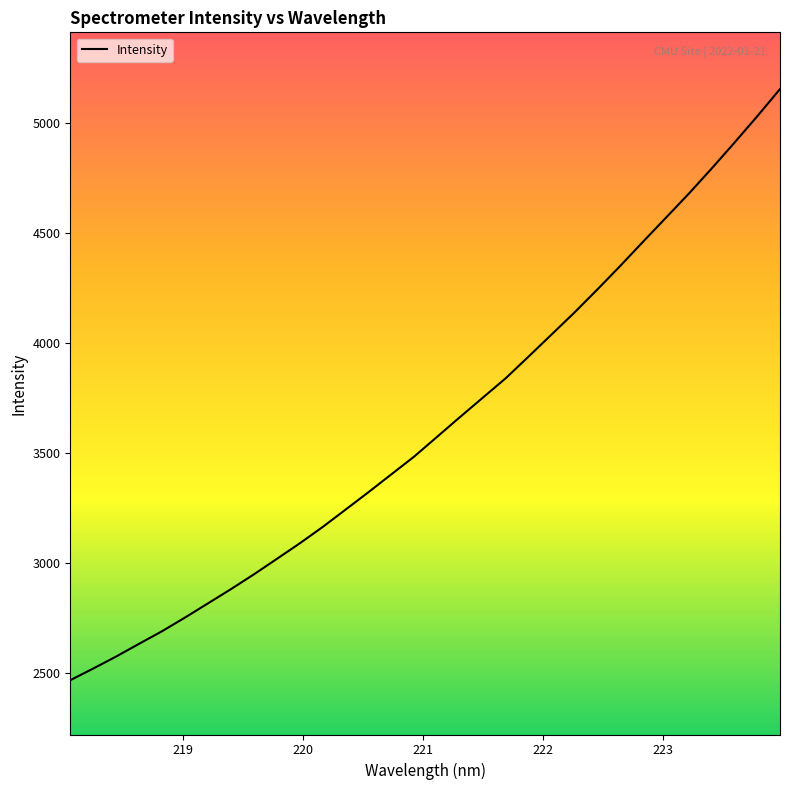

Count the number of categories in the chart.

32